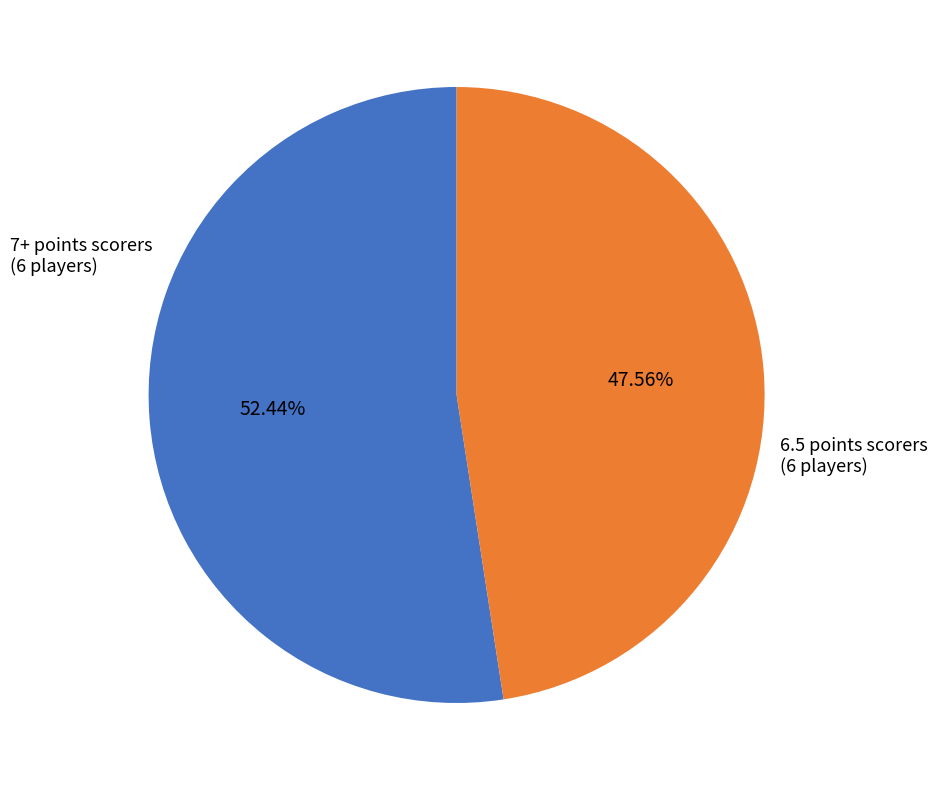

Rank the categories by value from highest to lowest.

7+ points scorers, 6.5 points scorers